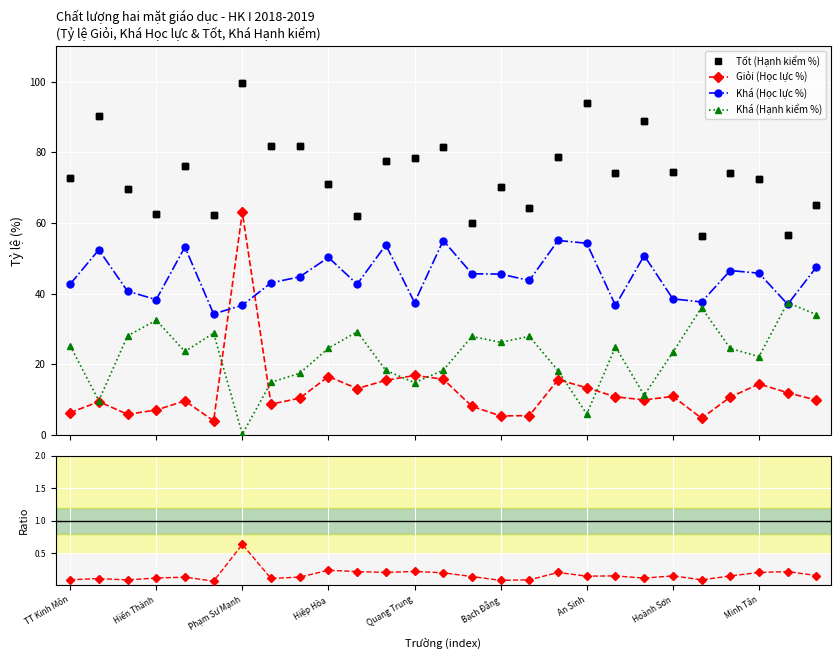

In Giỏi (Học lực %), how many points are lower than both neighbors (excluding endpoints)?

7